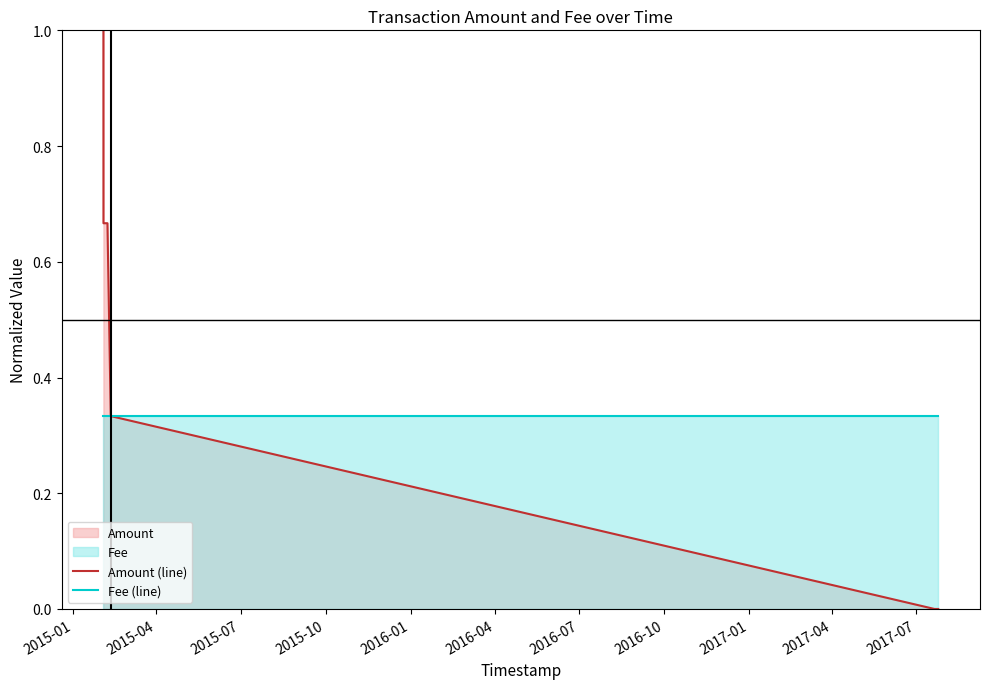

List the series in order of their overall mean, highest first.

Amount (line), Fee (line)